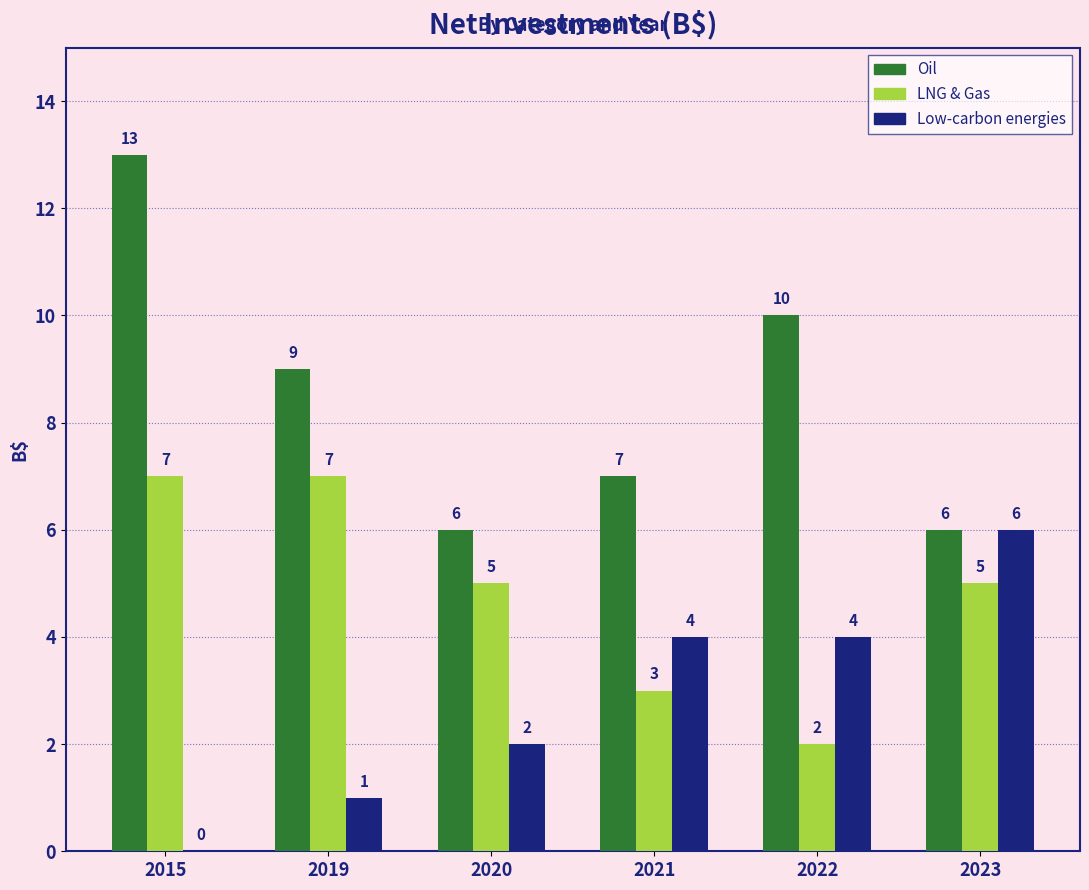

How many data points does each series have?

6